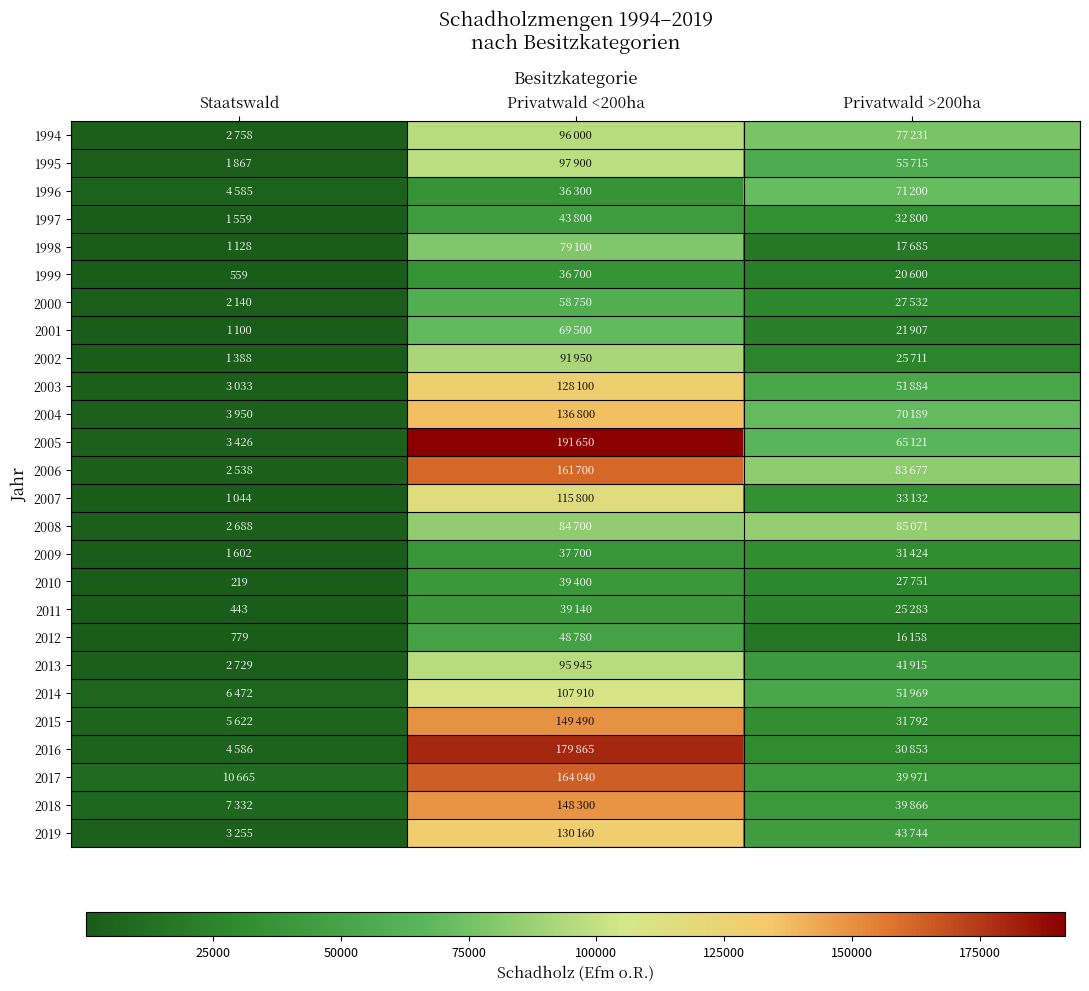

At how many categories does at least one series exceed 34324?

2